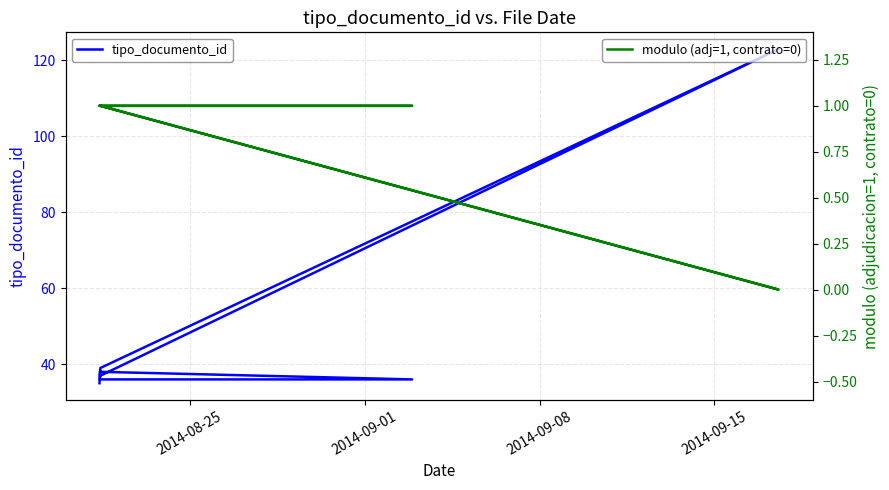

What is the average value of the modulo (adj=1, contrato=0) series?

1